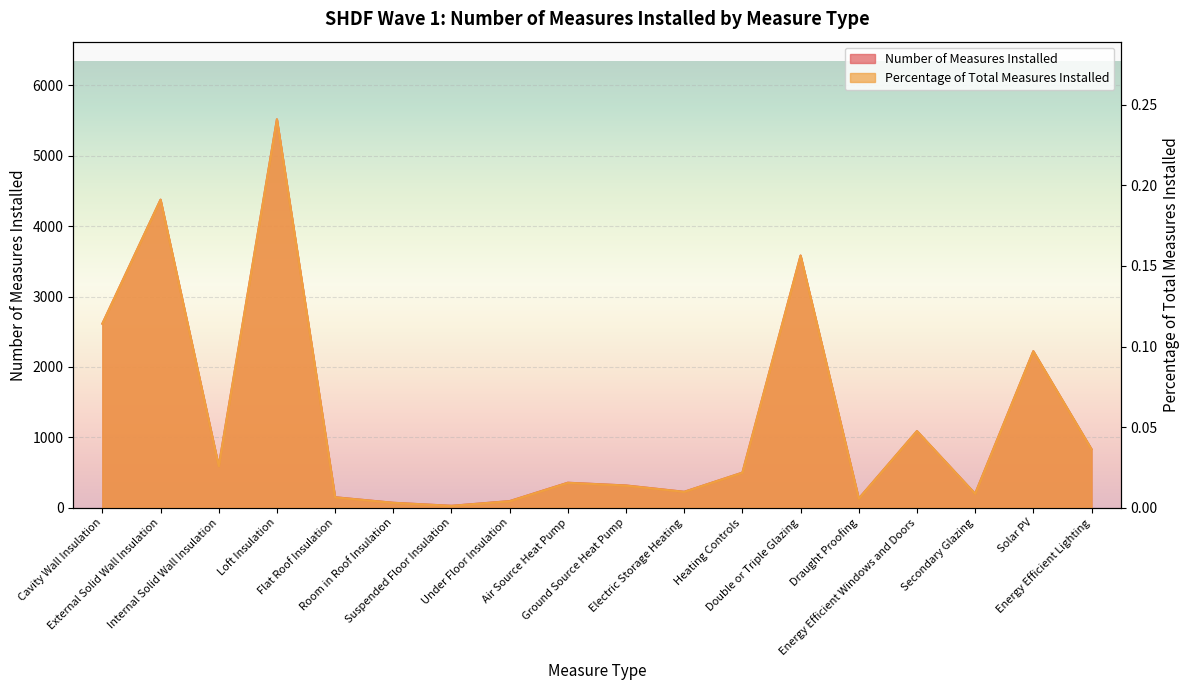

True or false: Percentage of Total Measures Installed has more than 2 interior local peaks.

True